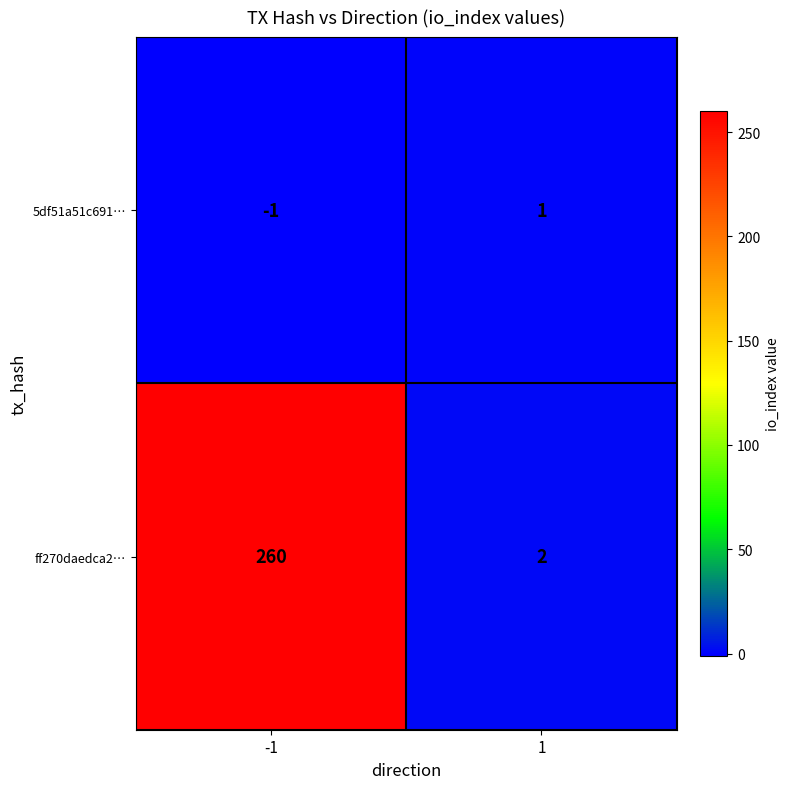

At -1, list the series in order from smallest to largest.

5df51a51c691…, ff270daedca2…